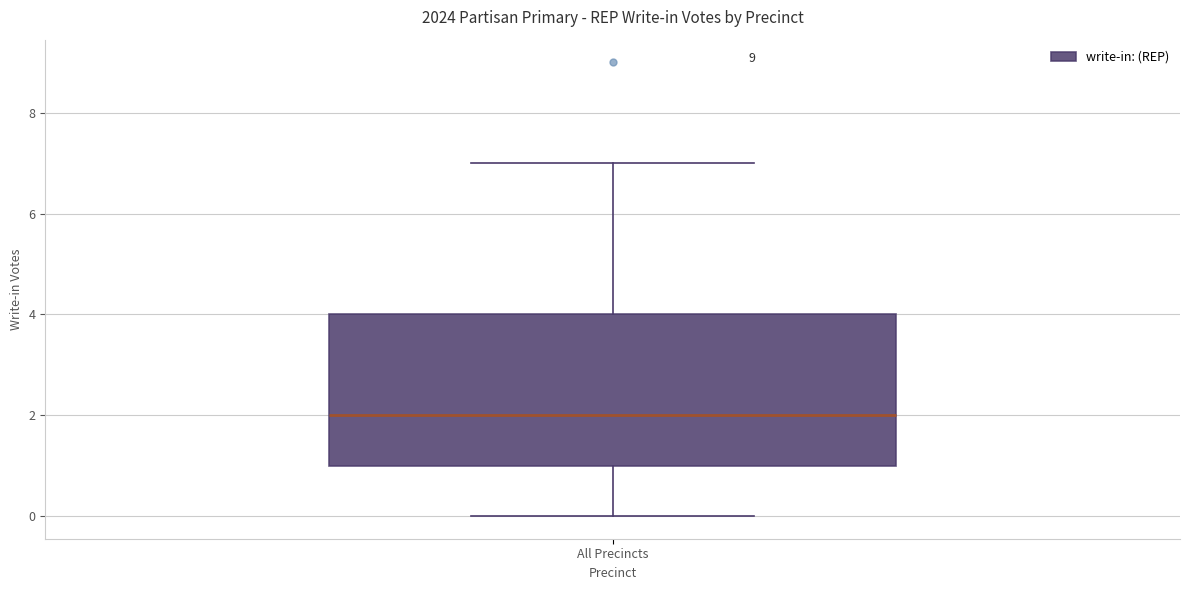

Read this box plot against the y-axis: the position of the median line, the range covered by the box, and the ends of both whiskers. The values are not printed on the chart, so give them approximately, as read against the axis.

median 2, box 1 to 4, whiskers 0 to 7